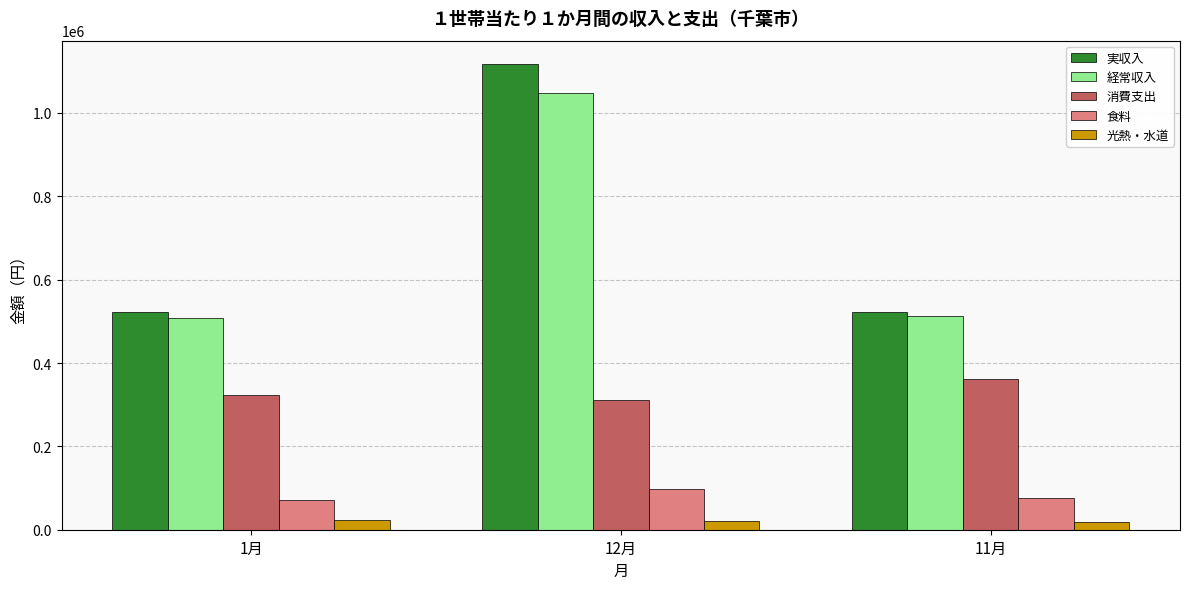

What is the difference between the maximum and second lowest values in the 食料 series?

20544